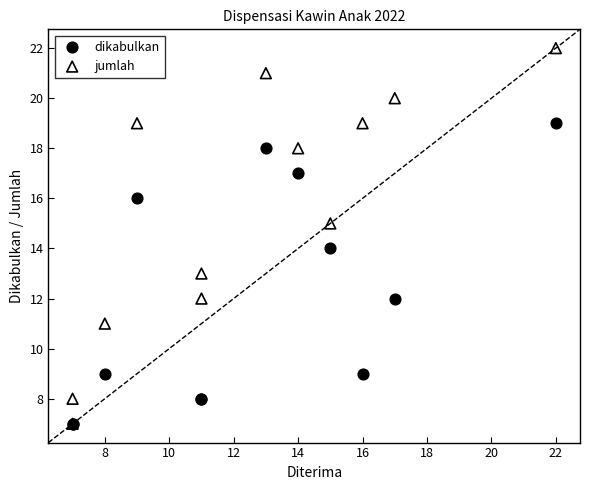

What are all the series names shown in the legend?

dikabulkan, jumlah